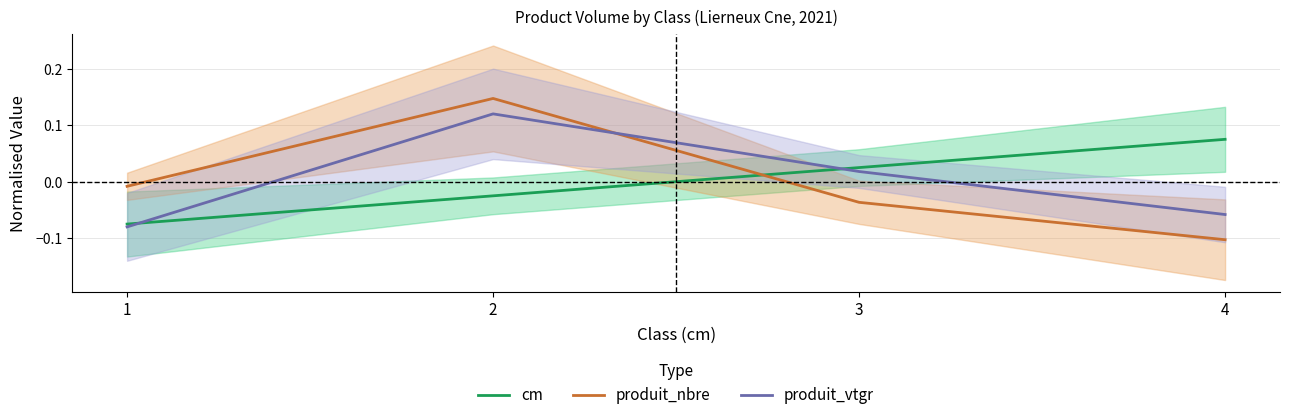

Which category has the highest value across all series?

2